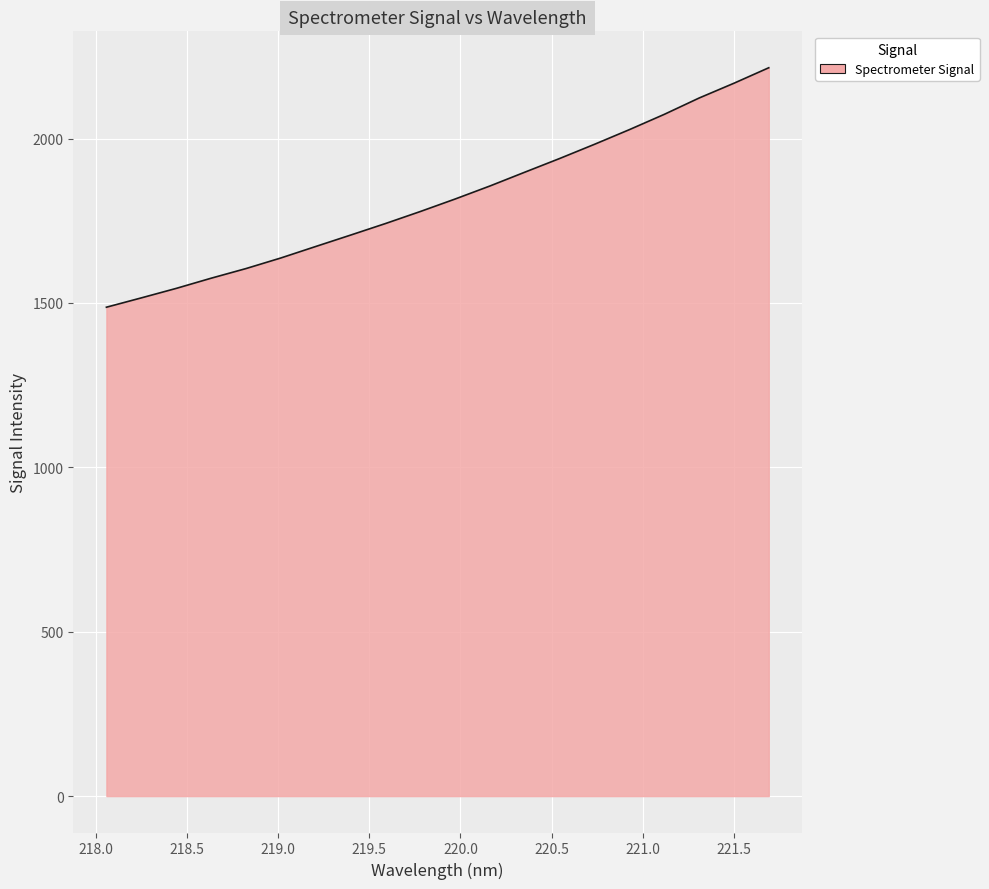

What is the smallest value displayed?

1487.0